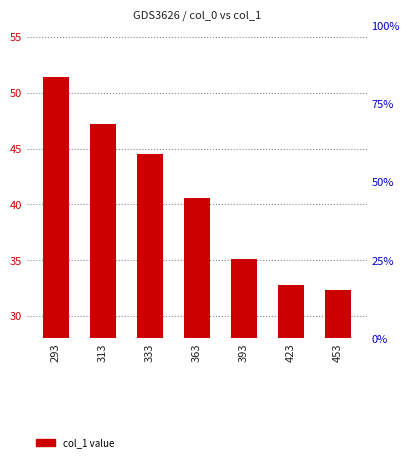

Where does the data first go above 40?

293